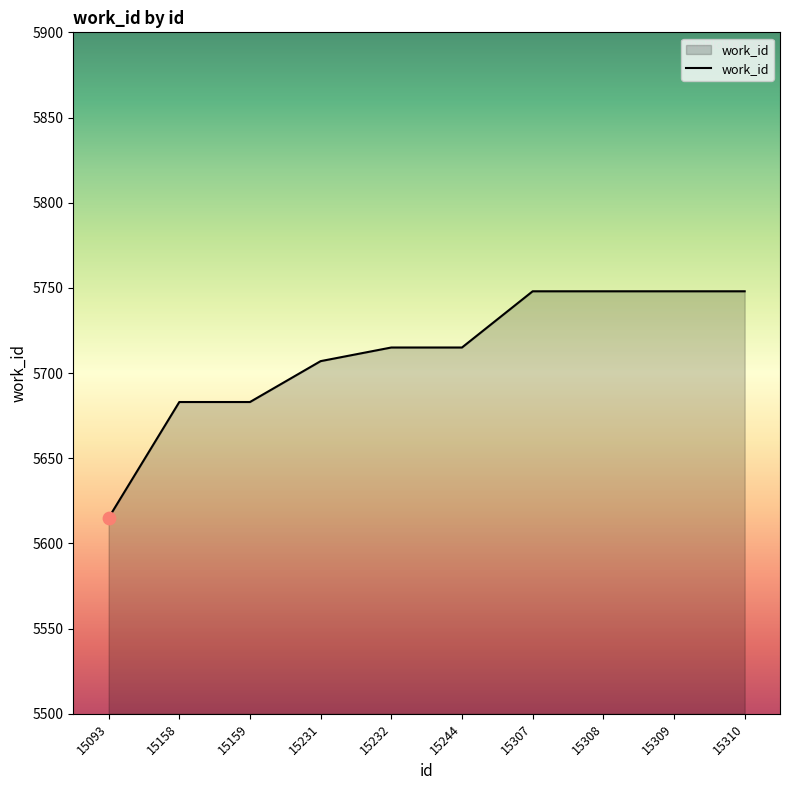

What is the change in value from 15158 to 15309?

+65